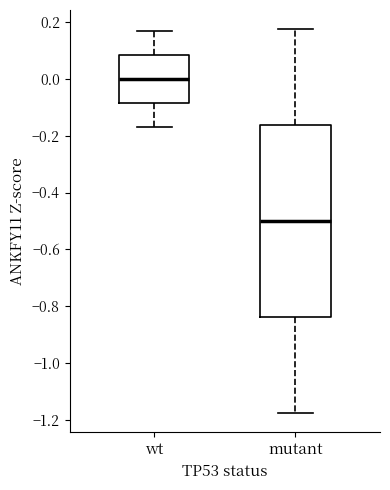

Where is the lower edge of the box for mutant on the y-axis? The values are not printed on the chart, so give them approximately, as read against the axis.

-0.84